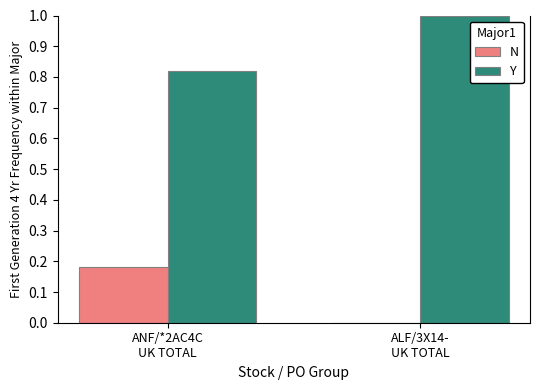

Which series has the largest total across all categories?

Y